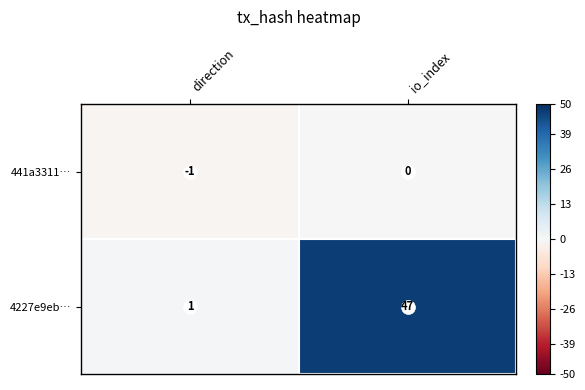

Which series has the largest total across all categories?

4227e9eb…